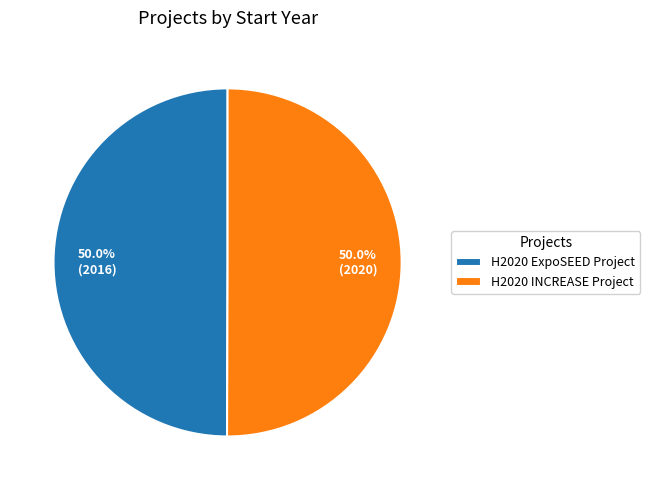

The H2020 ExpoSEED Project slice represents 50% of the pie. True or false?

True